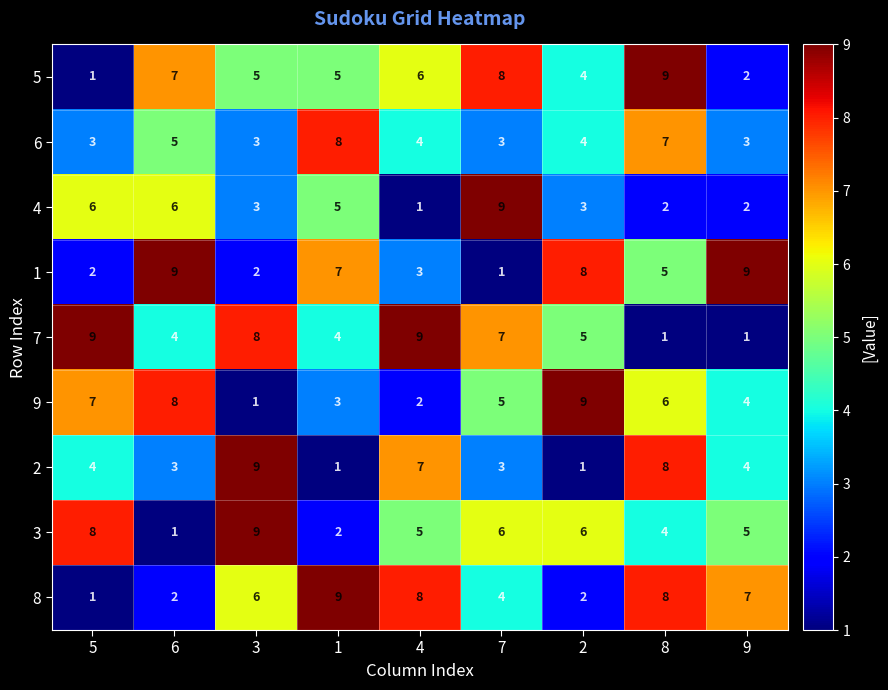

How many 5 values are between 4 and 7?

5